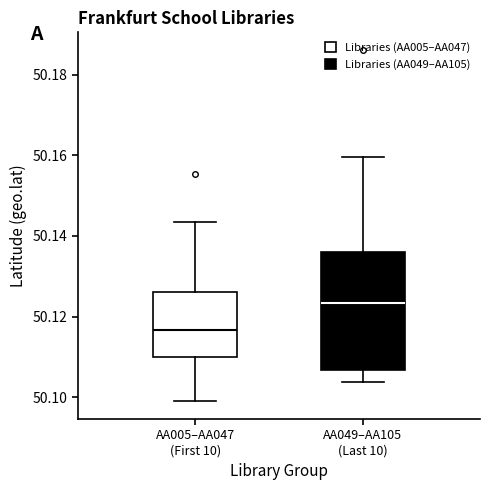

Which box has the lowest median line?

AA005–AA047 (First 10)